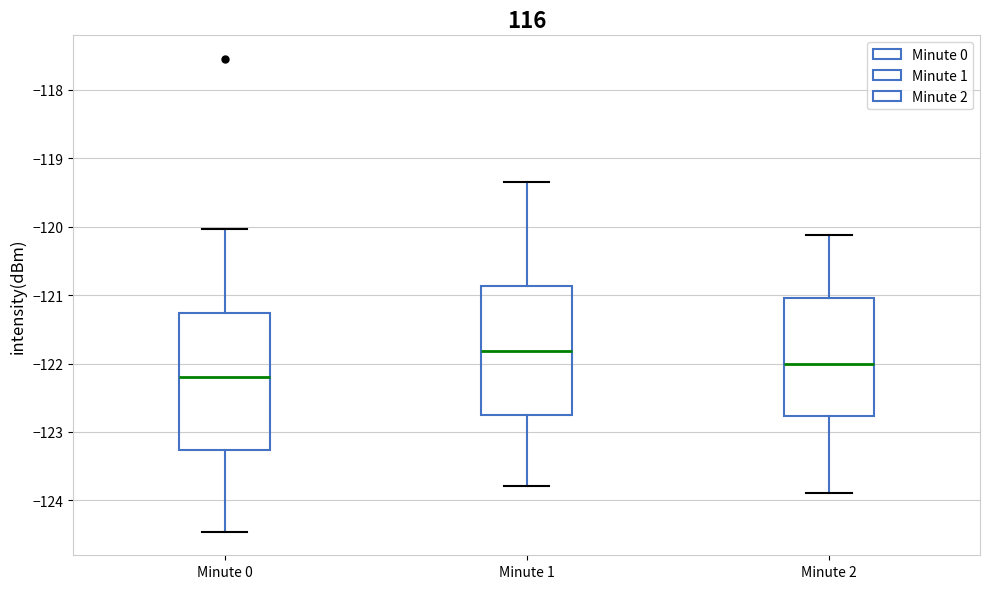

Reading left to right, read every box against the y-axis: the position of its median line, the range the box covers, and the ends of its whiskers. The values are not printed on the chart, so give them approximately, as read against the axis.

Minute 0: median -122.2, box -123.3 to -121.3, whiskers -124.5 to -120.0
Minute 1: median -121.8, box -122.7 to -120.9, whiskers -123.8 to -119.4
Minute 2: median -122.0, box -122.8 to -121.0, whiskers -123.9 to -120.1